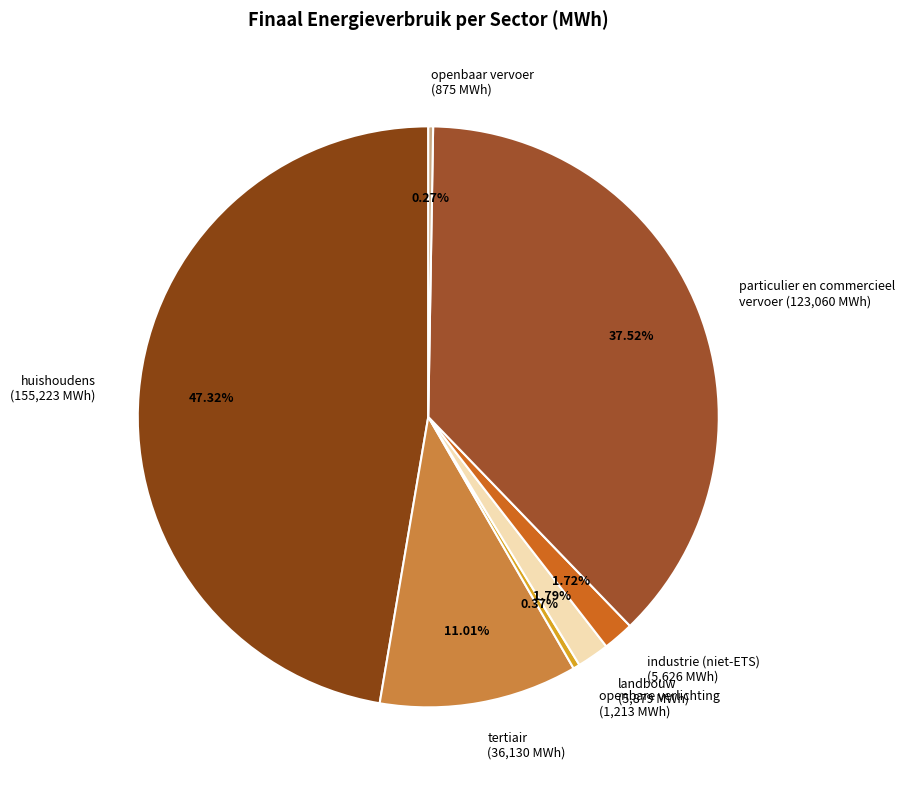

Is huishoudens (155,223 MWh) the majority of the pie?

No